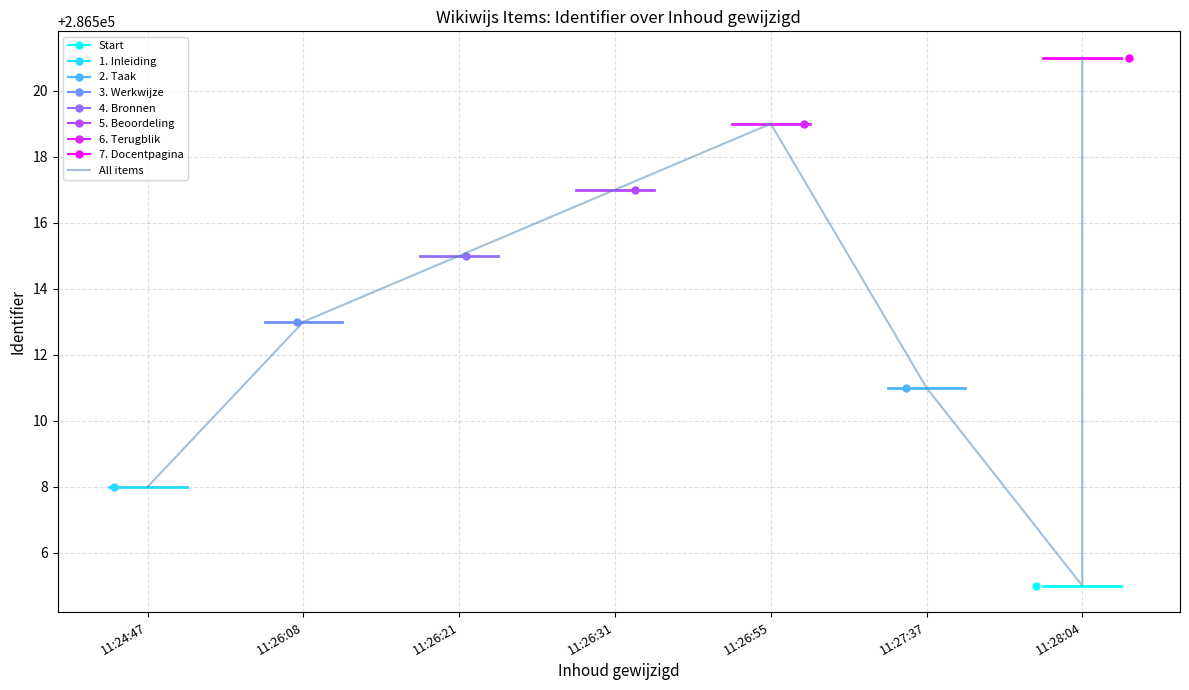

True or false: there are more than 1 points higher than both neighbors.

False